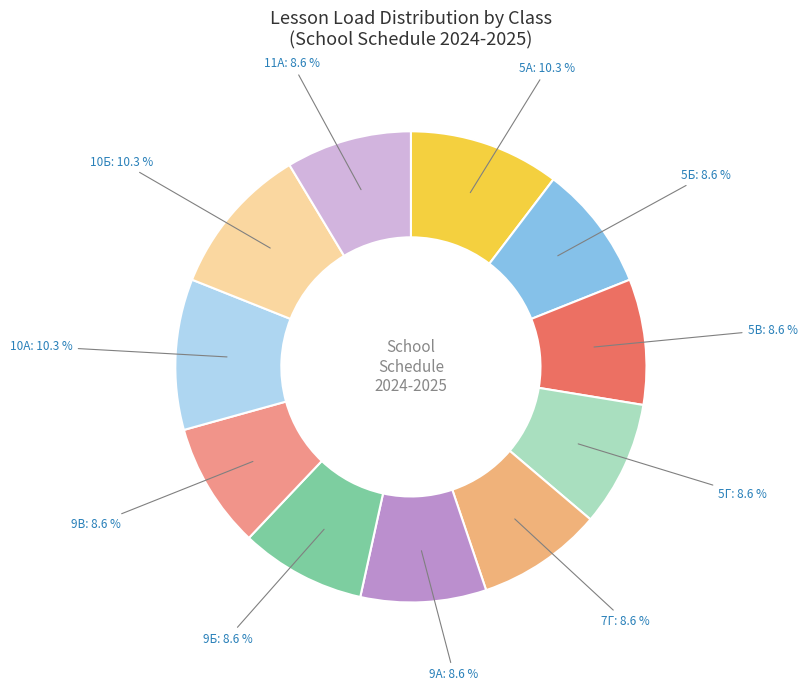

Is there a majority slice in this chart?

No